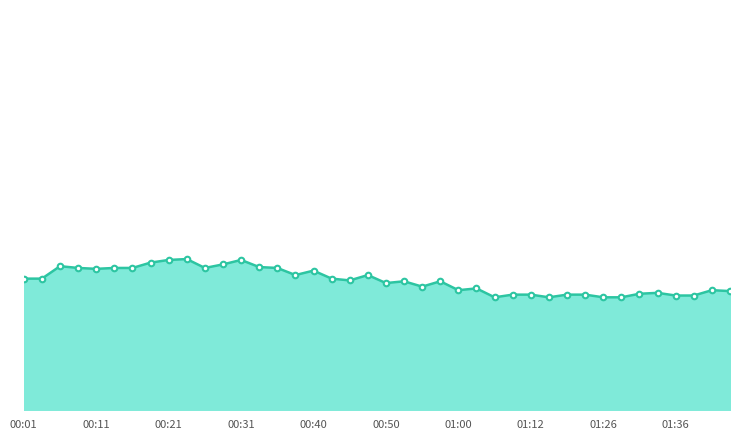

Is this an area chart (filled region under the line)?

Yes